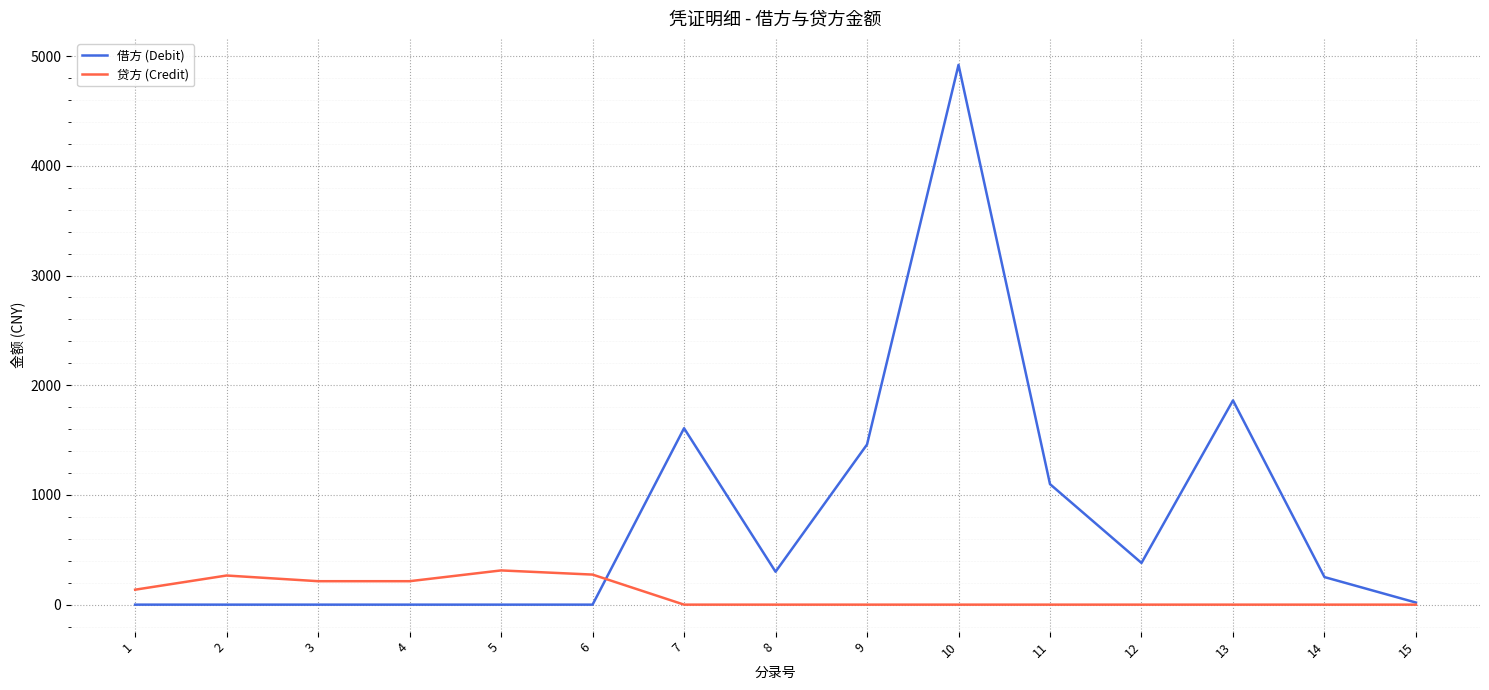

What is the average value of the 贷方 (Credit) series?

94.3